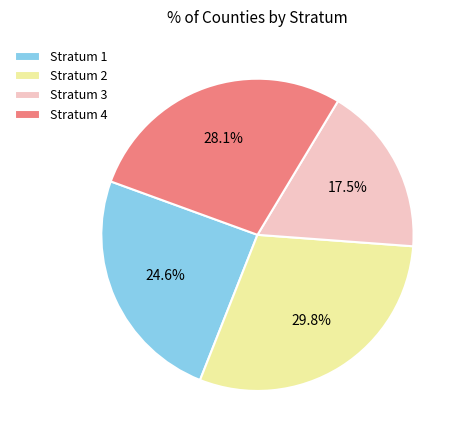

Is the sum of Stratum 3 and Stratum 1 greater than half?

No